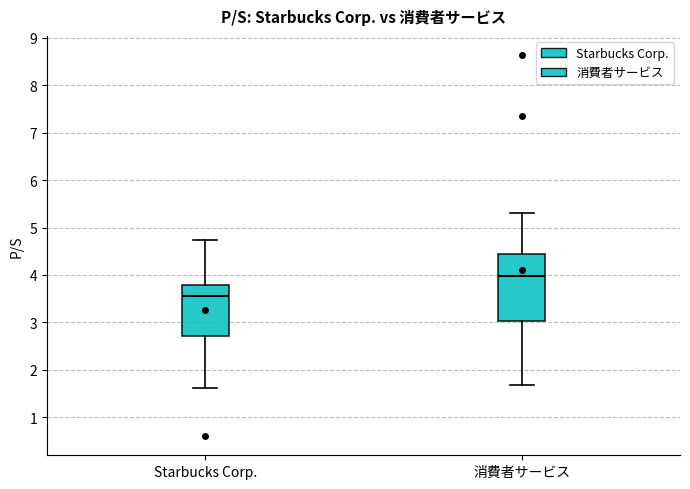

Reading left to right, read every box against the y-axis: the position of its median line, the range the box covers, and the ends of its whiskers. The values are not printed on the chart, so give them approximately, as read against the axis.

Starbucks Corp.: median 3.6, box 2.7 to 3.8, whiskers 1.6 to 4.7
消費者サービス: median 4.0, box 3.0 to 4.5, whiskers 1.7 to 5.3